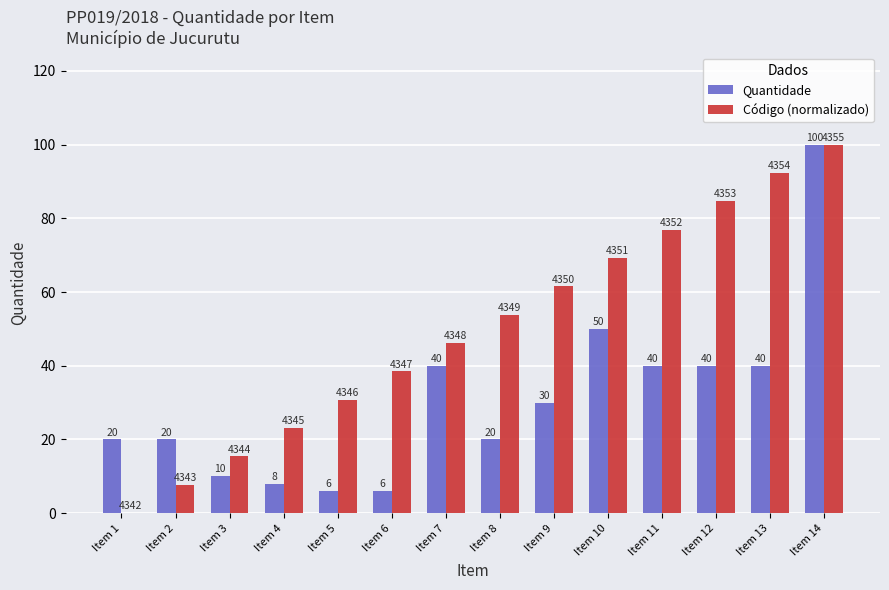

Between Item 8 and Item 10, which series saw the biggest shift?

Quantidade